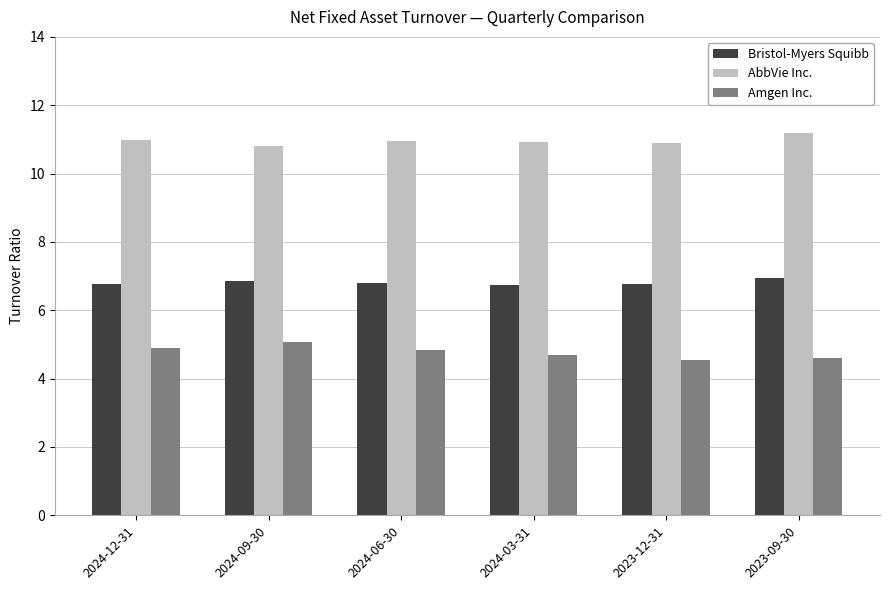

Count the number of categories in the chart.

6